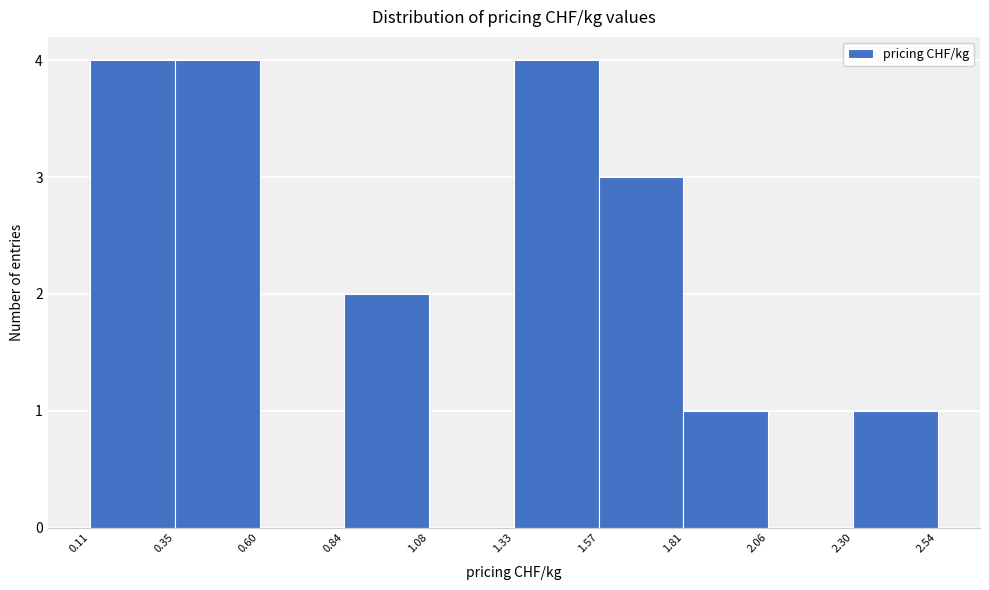

What is the height of the bar covering 0.11 to 0.35 on the x-axis? The values are not printed on the chart, so give them approximately, as read against the axis.

4